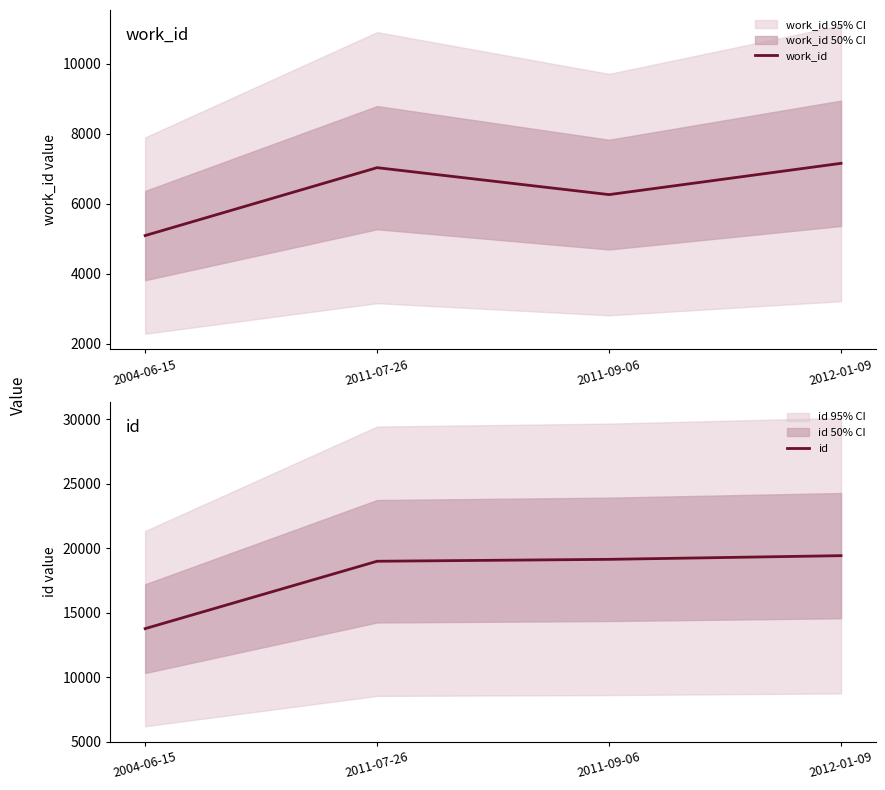

The value of id at 2004-06-15 is 8257. True or false?

False